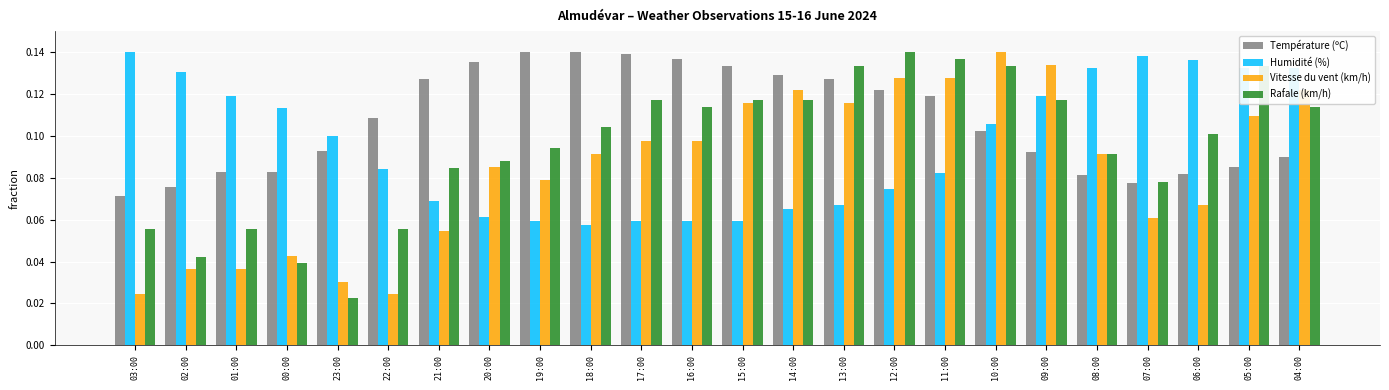

At 12:00, list the series in order from largest to smallest.

Rafale (km/h), Vitesse du vent (km/h), Température (ºC), Humidité (%)